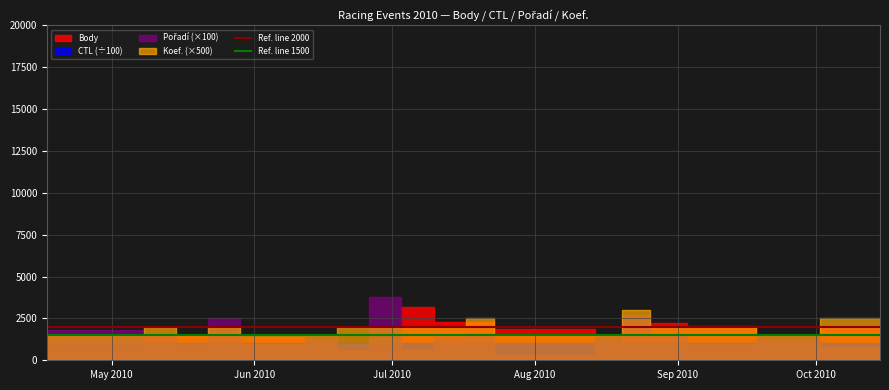

True or false: Ref. line 1500 and Ref. line 2000 intersect in this chart.

False